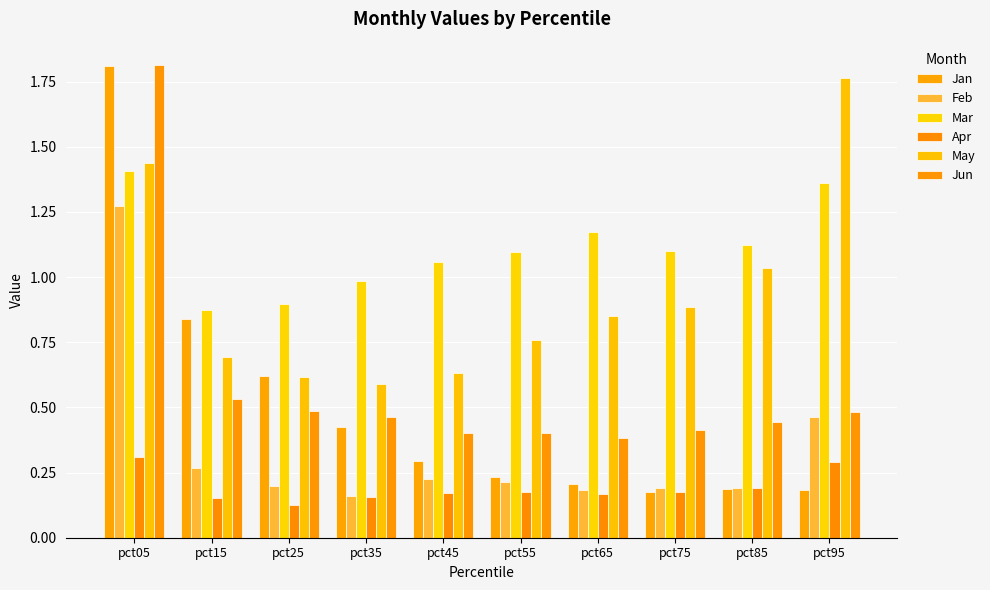

Are the bars horizontal?

No